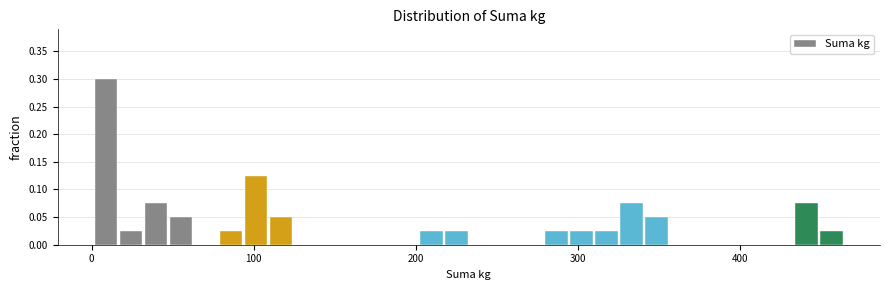

Around what value on the x-axis is the tallest bar? Give the approximate position of its centre, as read against the axis.

10